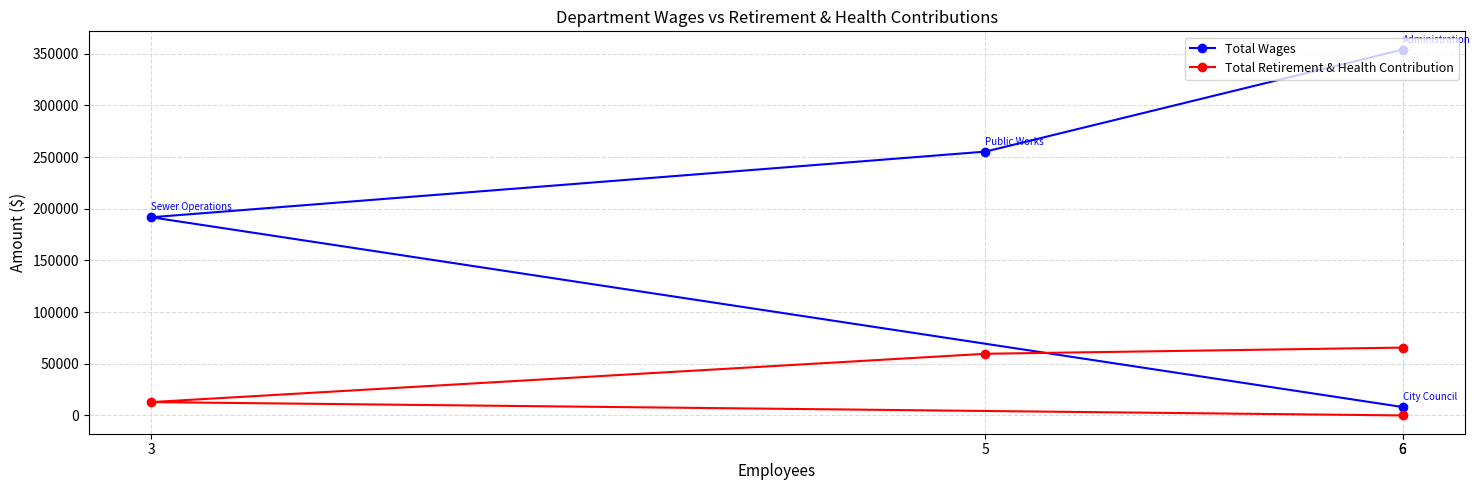

What is the difference between the second highest and minimum values in the Total Wages series?

247185